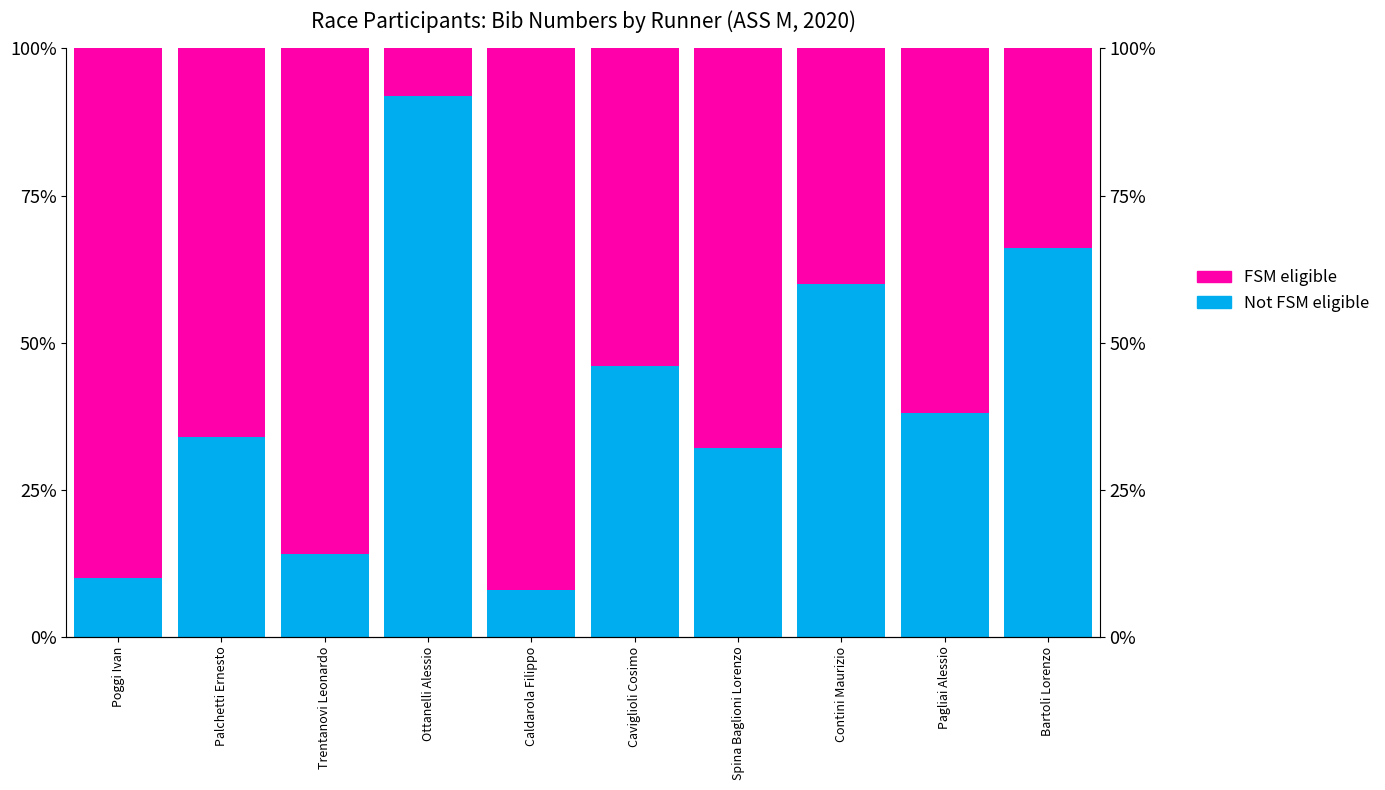

At how many categories does at least one series exceed 17?

10